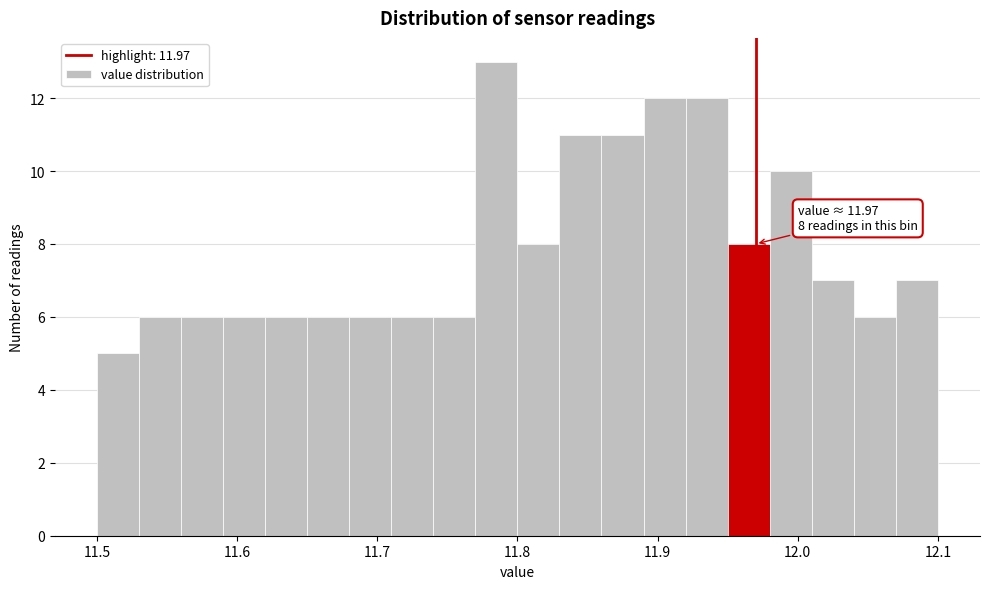

Around what value on the x-axis is the tallest bar? Give the approximate position of its centre, as read against the axis.

11.79